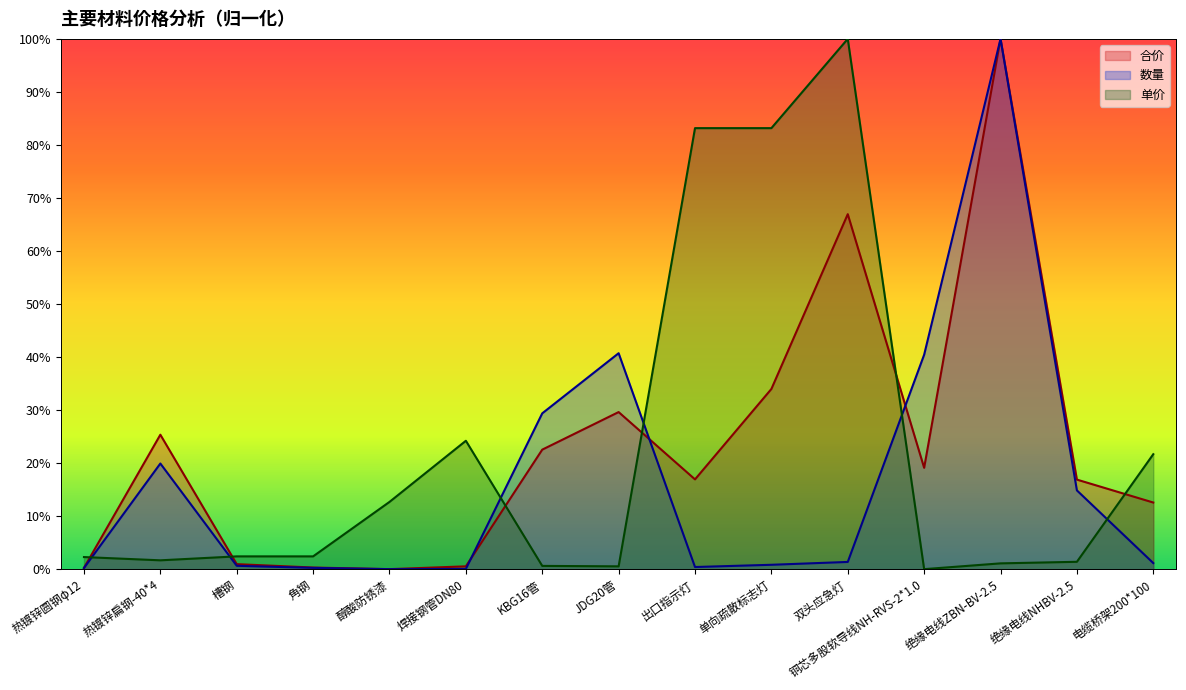

What position from the left is 热镀锌圆钢φ12?

1